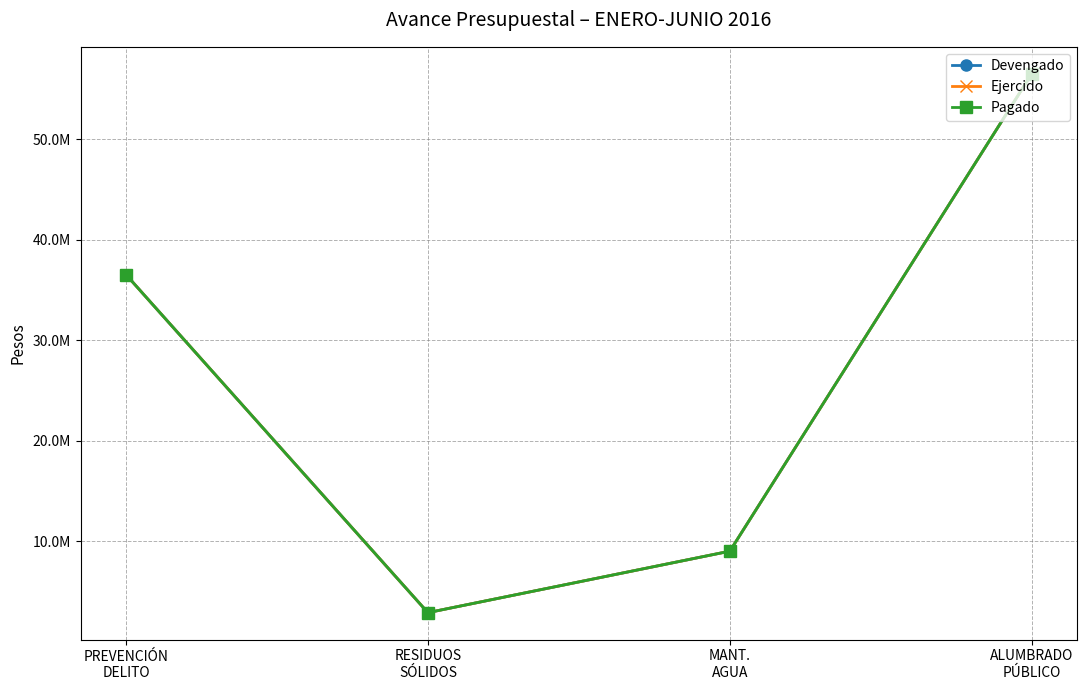

Is this an area chart (filled region under the line)?

No